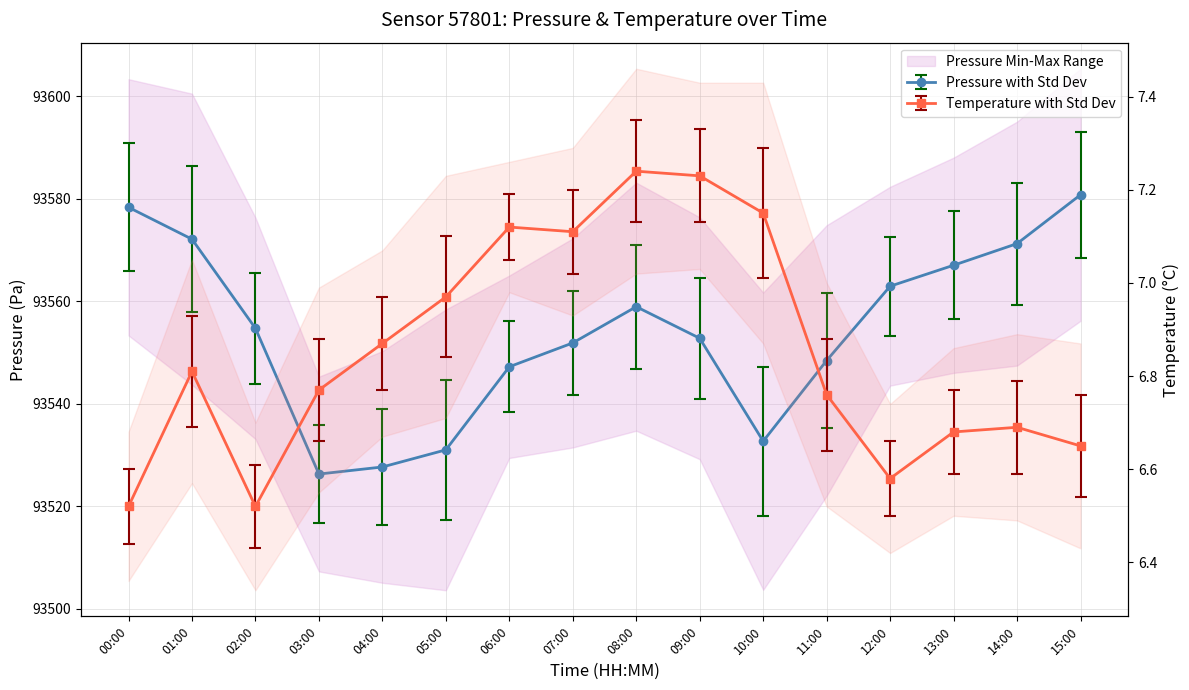

What is the highest value of the temperature series?

7.2